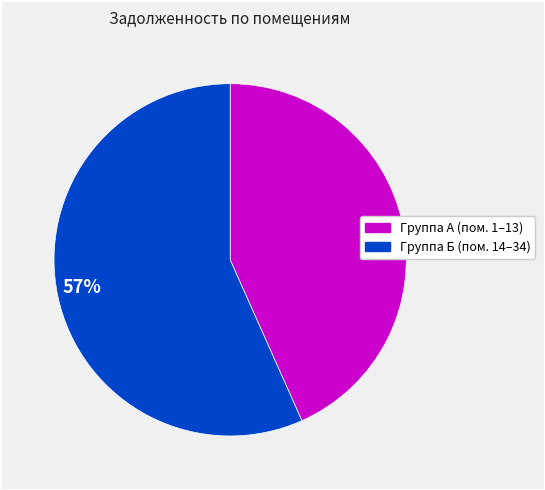

Which category has the biggest portion of the pie?

57%